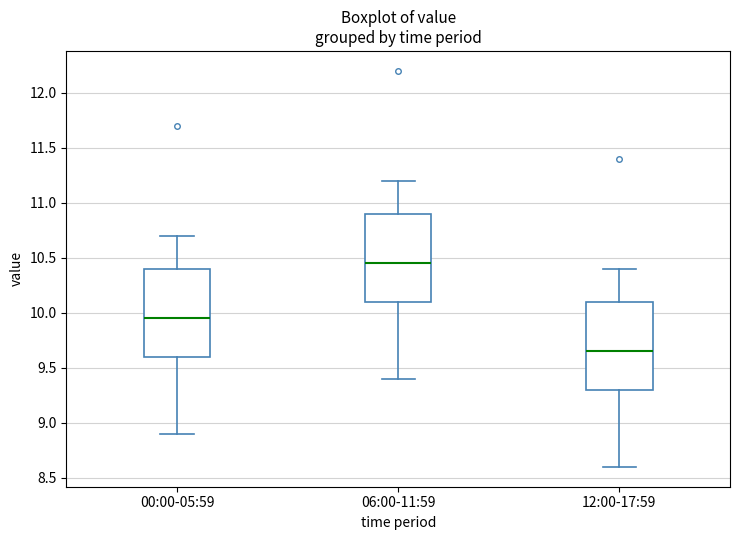

Reading left to right, read every box against the y-axis: the position of its median line, the range the box covers, and the ends of its whiskers. The values are not printed on the chart, so give them approximately, as read against the axis.

00:00-05:59: median 9.95, box 9.60 to 10.40, whiskers 8.90 to 10.70
06:00-11:59: median 10.45, box 10.10 to 10.90, whiskers 9.40 to 11.20
12:00-17:59: median 9.65, box 9.30 to 10.10, whiskers 8.60 to 10.40